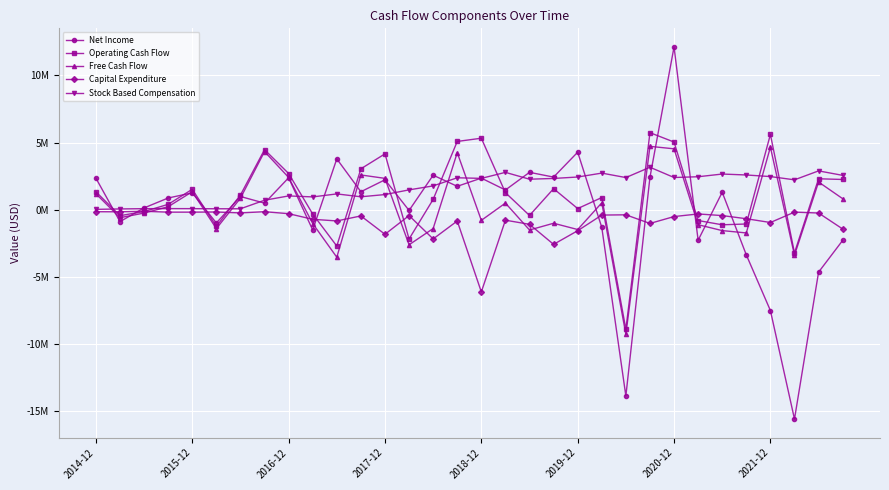

What are all the series names shown in the legend?

Net Income, Operating Cash Flow, Free Cash Flow, Capital Expenditure, Stock Based Compensation